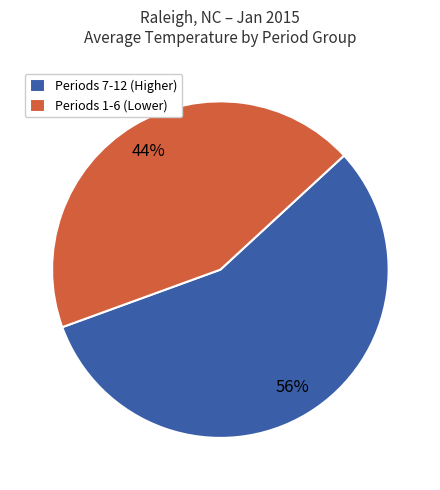

Is there a majority slice in this chart?

Yes